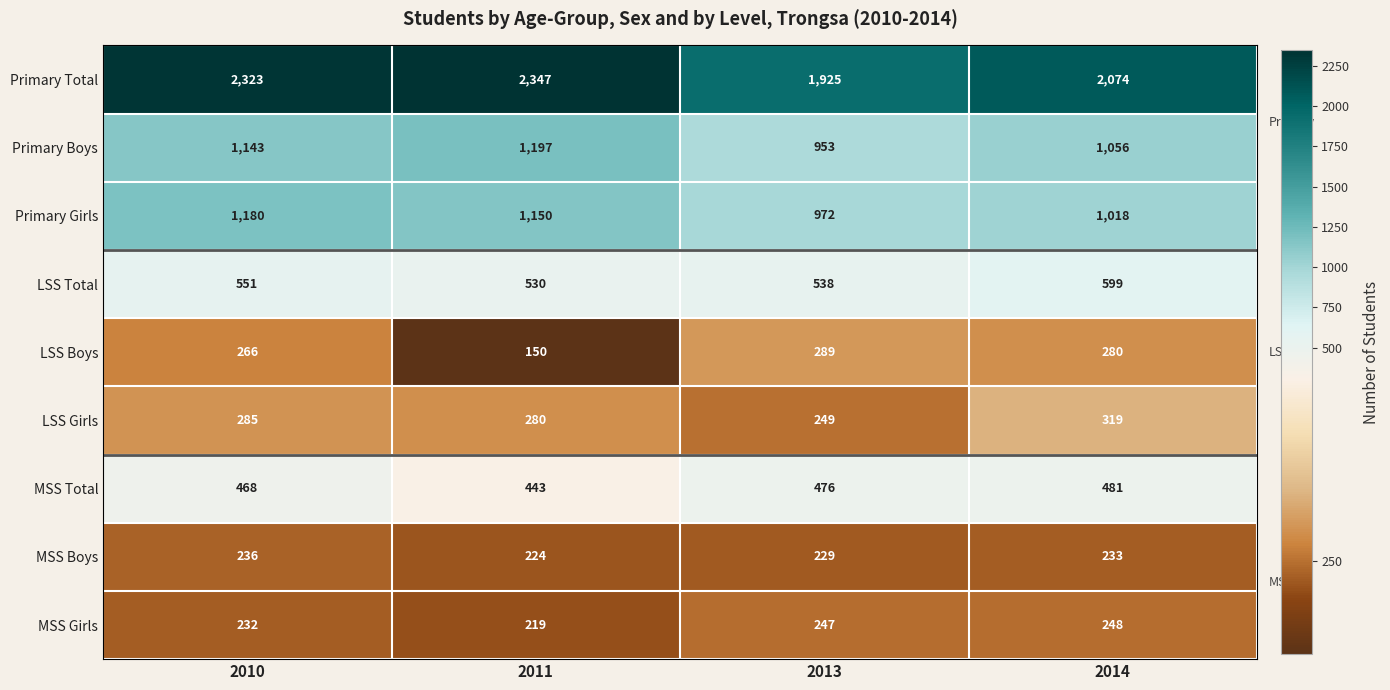

Is it true that Primary Total equals 2323 at 2010?

True